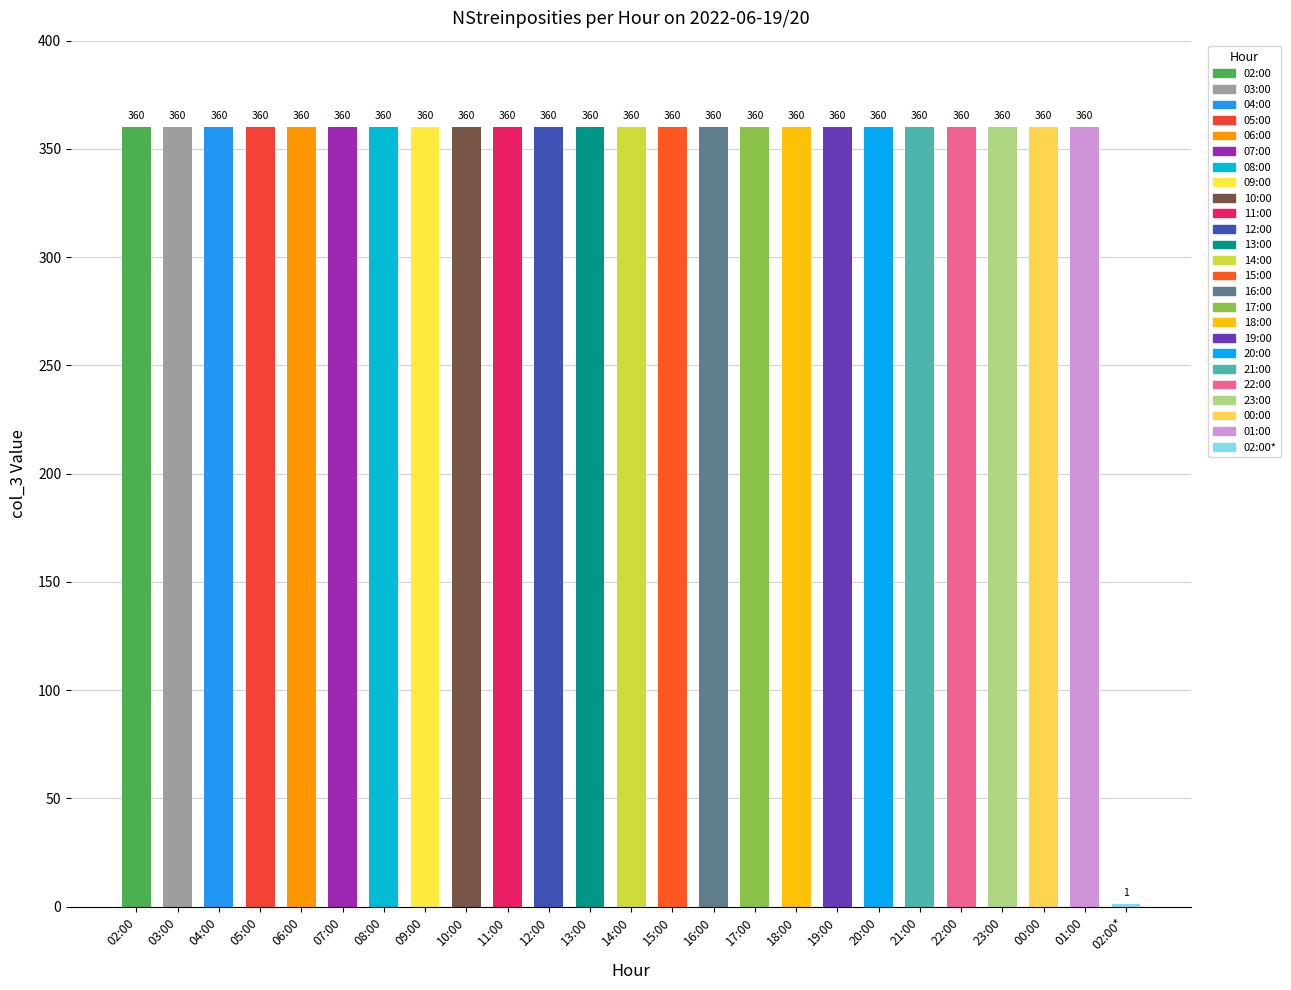

Reading left to right, extract all data points from this chart.

360	360	360	360	360	360	360	360	360	360	360	360	360	360	360	360	360	360	360	360	360	360	360	360	1